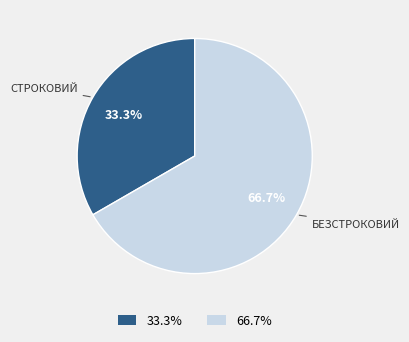

Rank the categories by value from highest to lowest.

66.7%, 33.3%